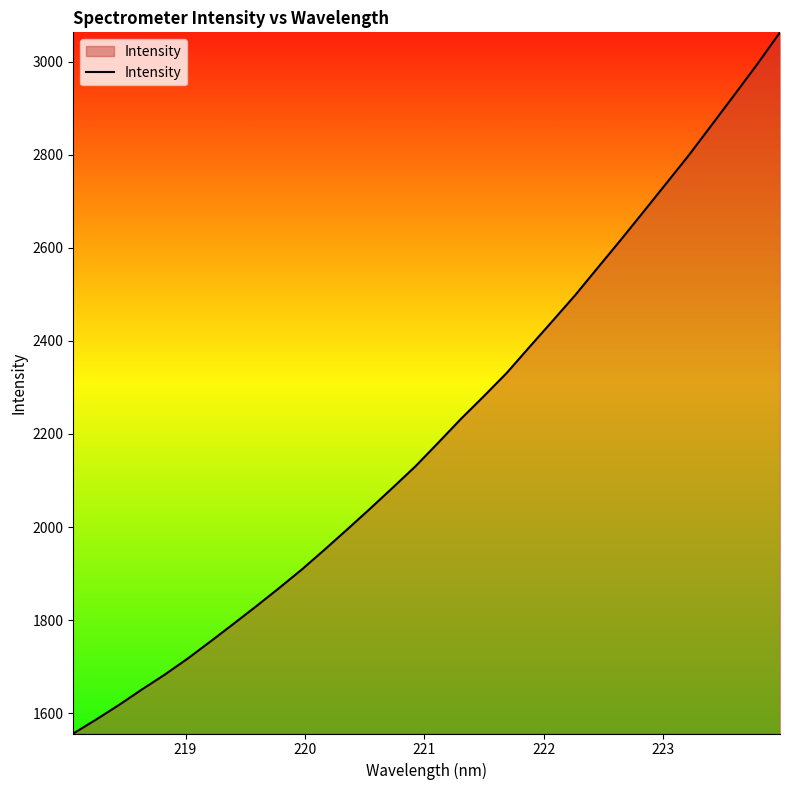

What is the difference between the maximum and minimum values?

1506.4